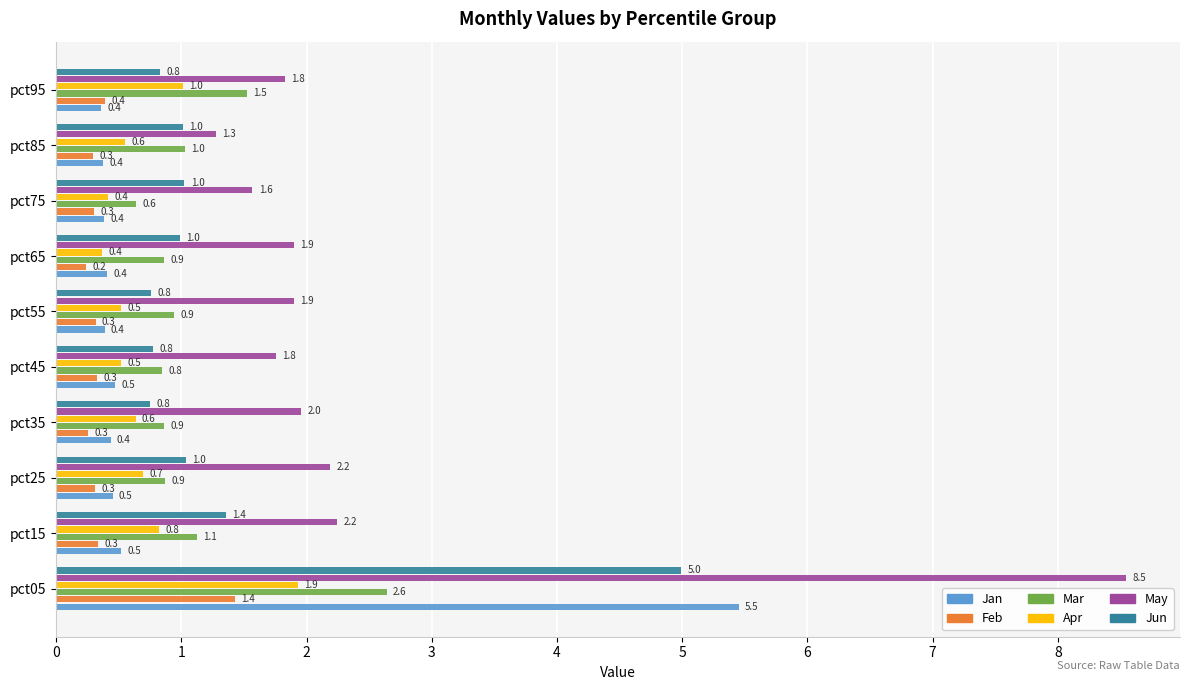

What is the average value of the Jun series?

1.4